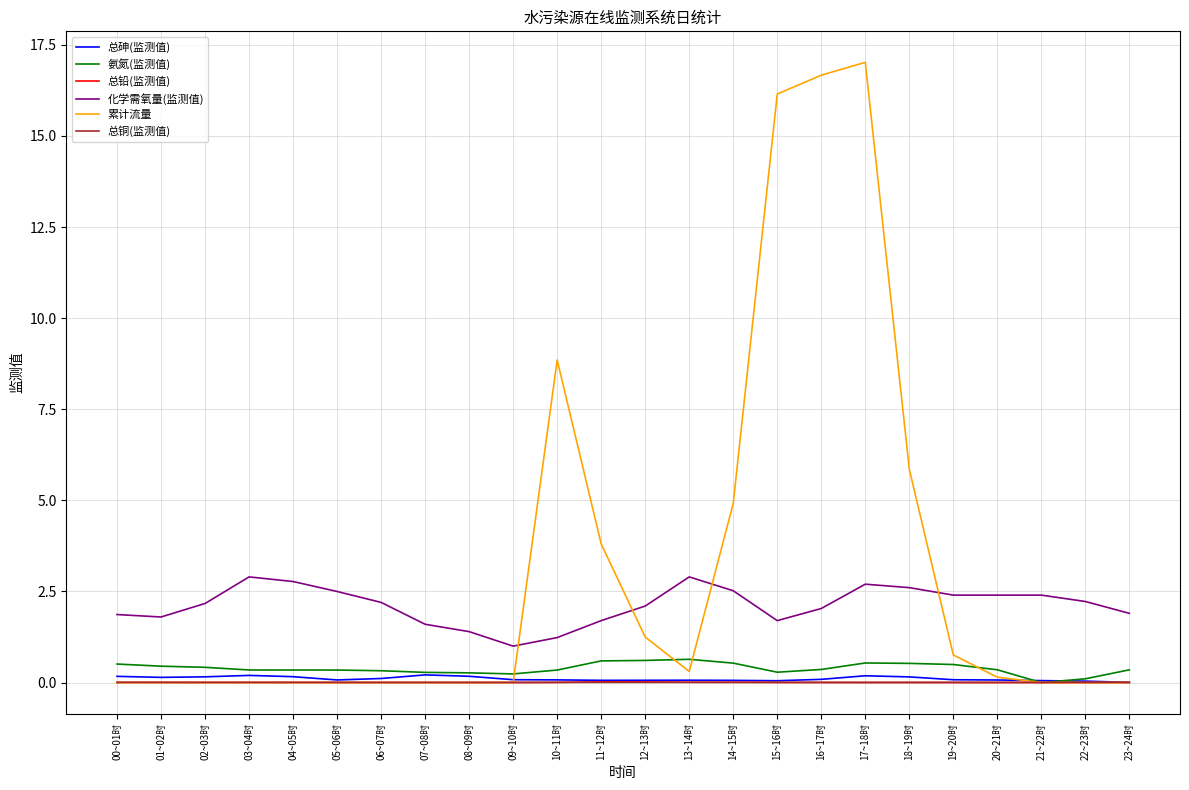

What is the total value across all series at 01~02时?

2.4